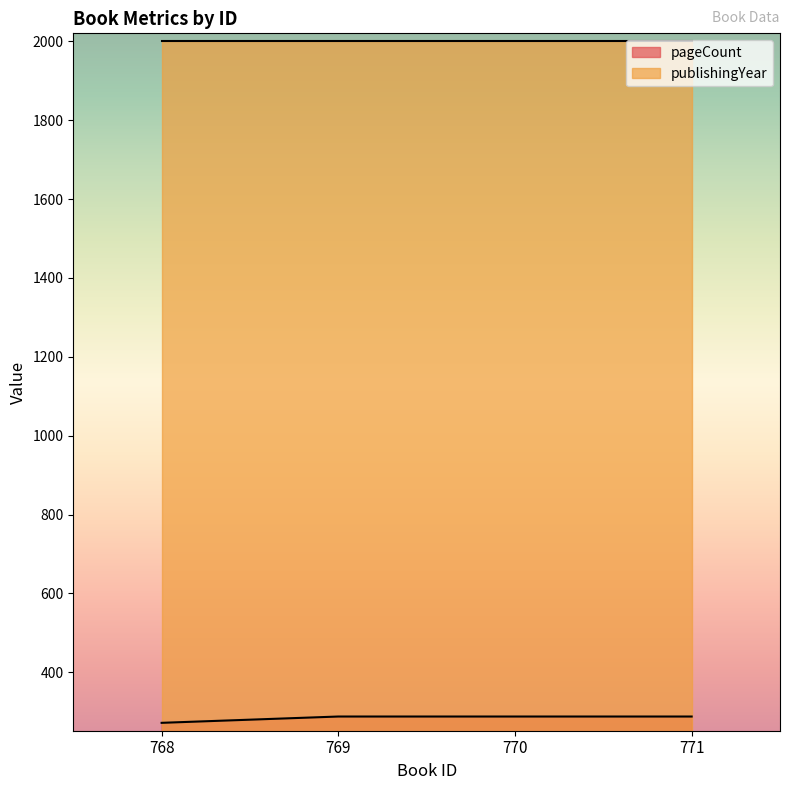

The chart shows a value of 288 at 770. True or false?

True